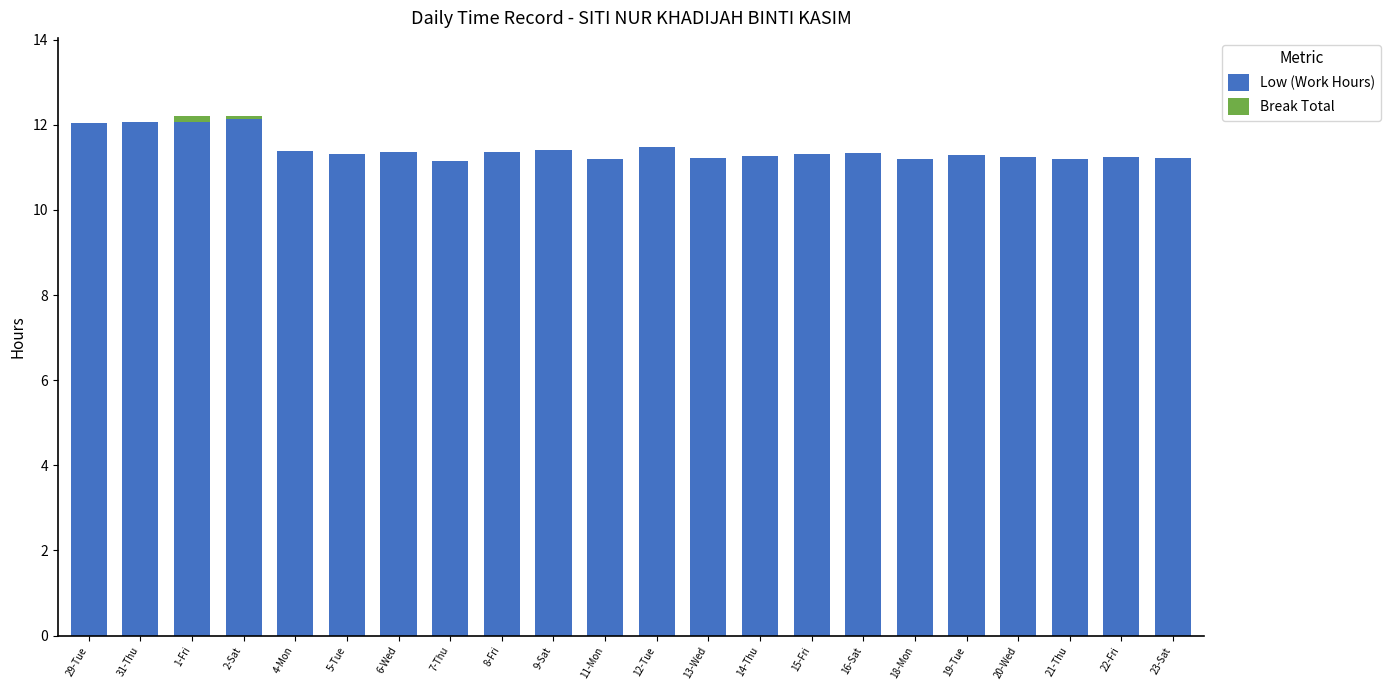

What is the highest value of the Low (Work Hours) series?

12.1